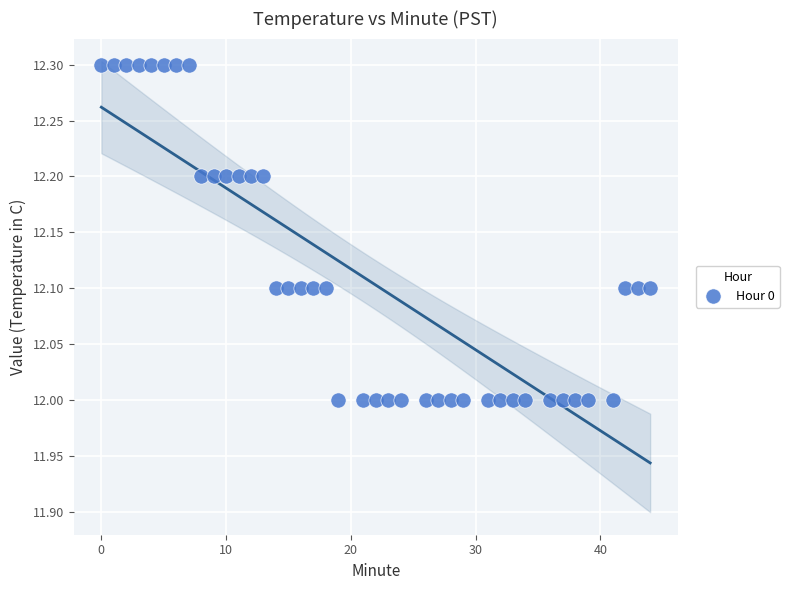

What is the range of X values (max minus min)?

44.0